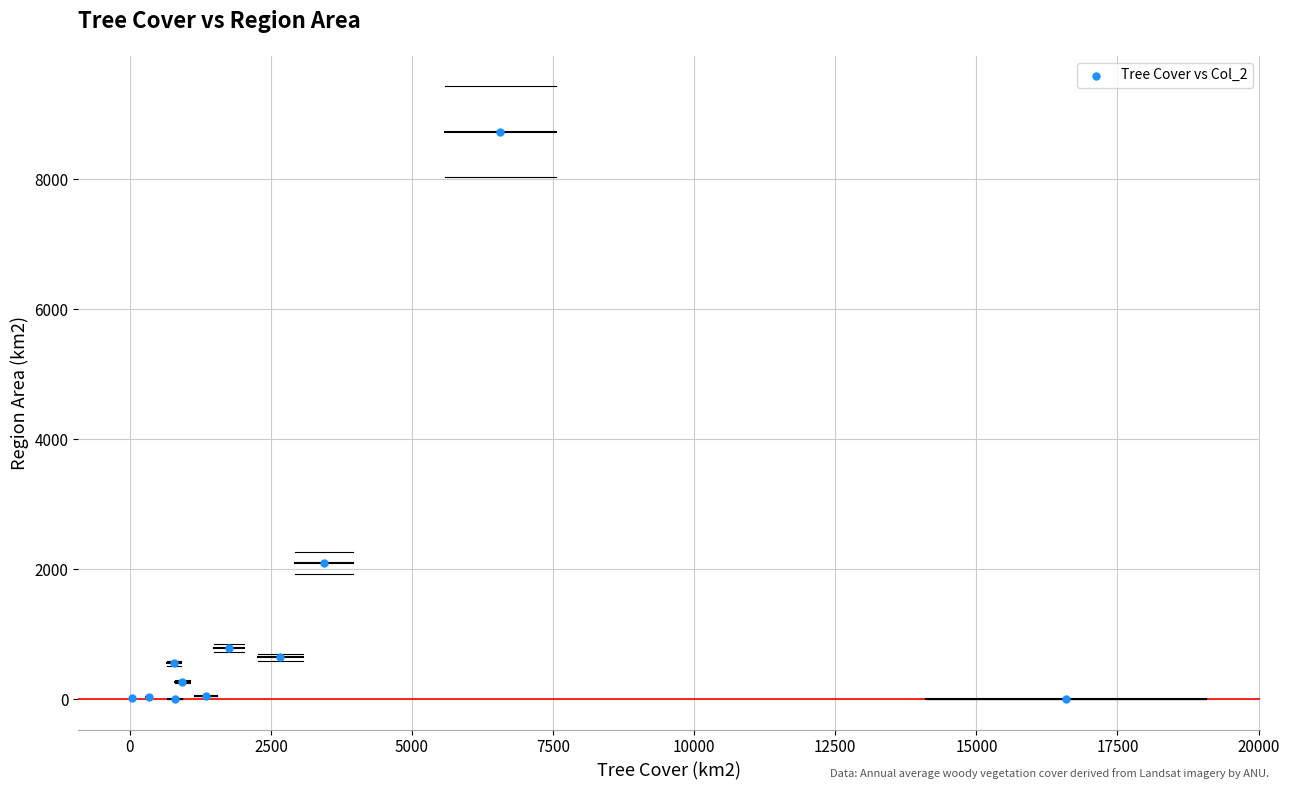

What Y value in the scatter plot is closest to 4365?

2097.0